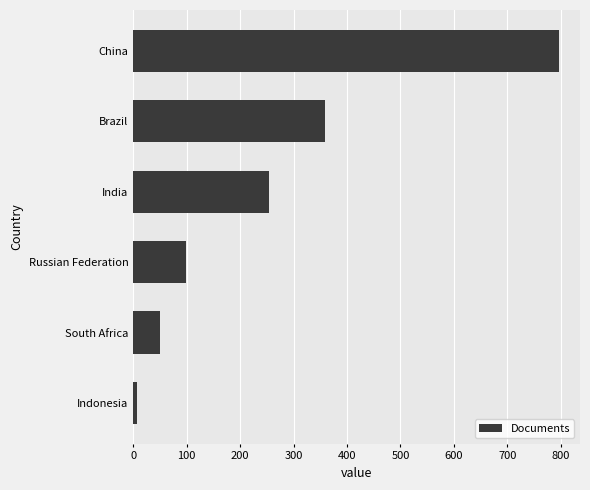

List the labels in order of value, largest first.

China, Brazil, India, Russian Federation, South Africa, Indonesia